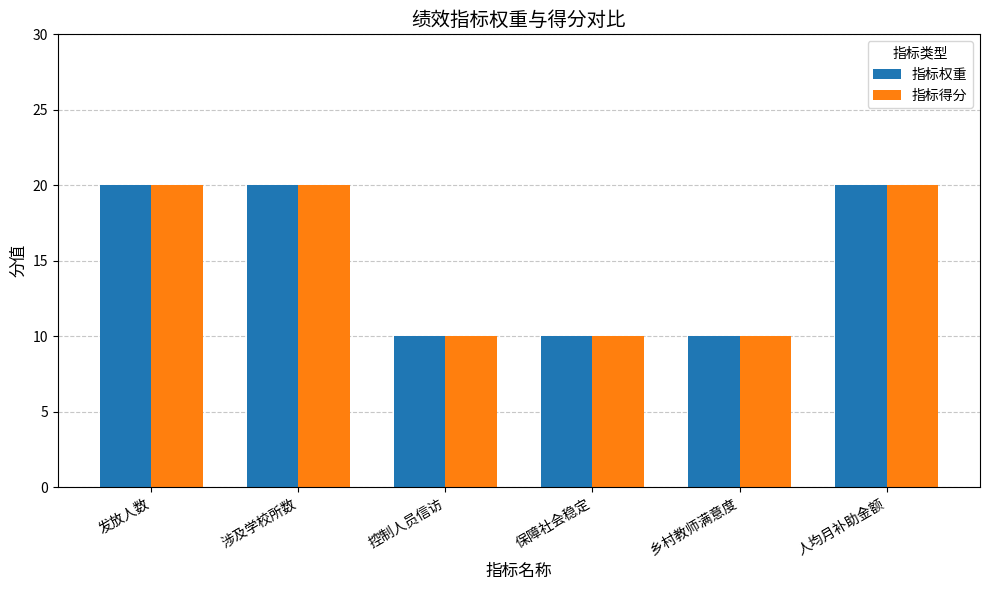

How many data points does each series have?

6